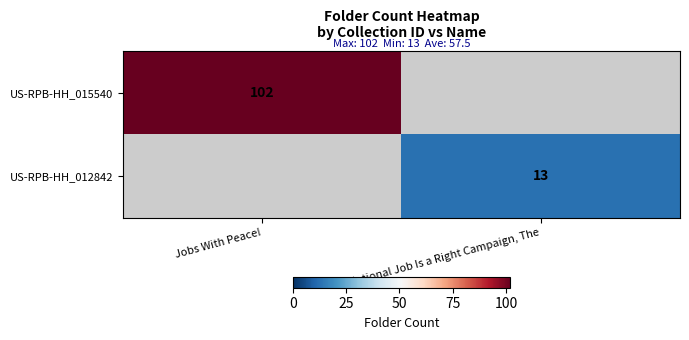

What is the smallest value displayed?

13.0